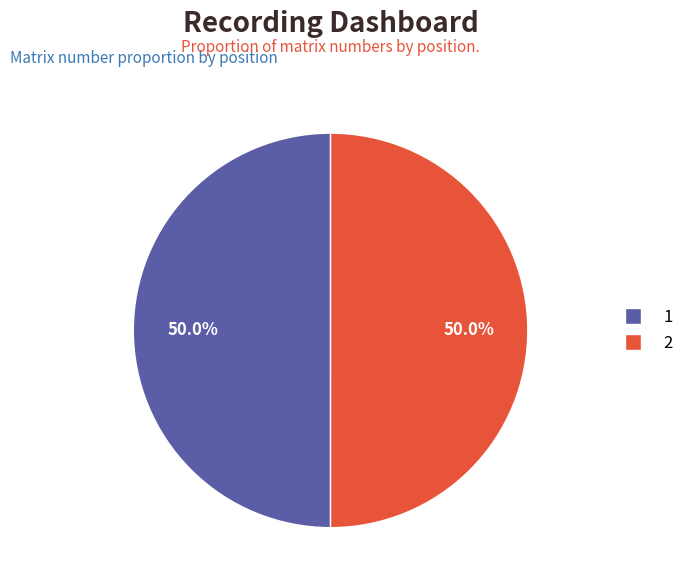

What is the ratio of the value at 1 to the value at 2?

1.0